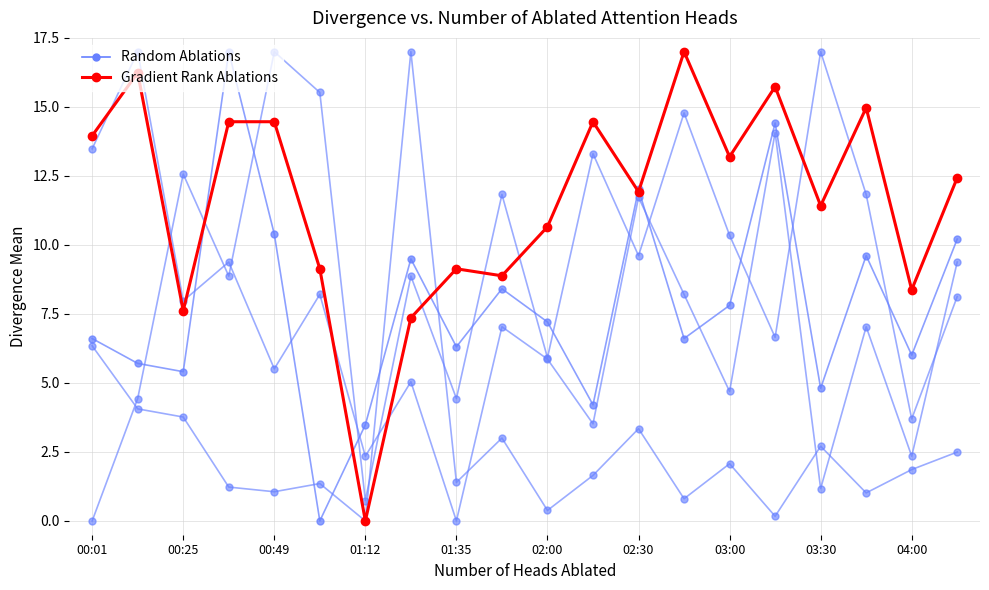

Rank the series by their maximum value, from lowest to highest.

Random Ablations, Gradient Rank Ablations